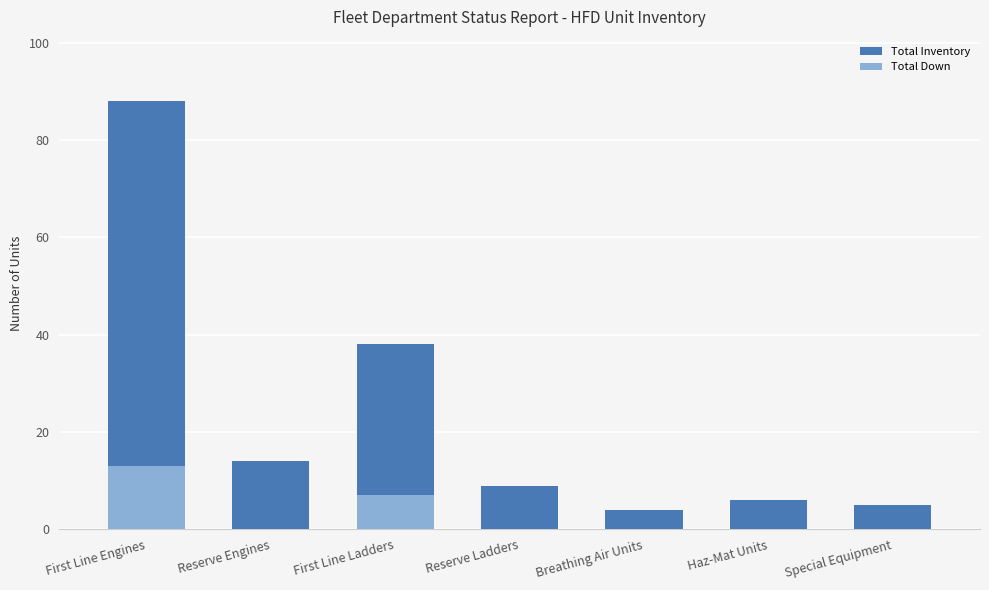

Rank the series by their maximum value, from highest to lowest.

Total Inventory, Total Down